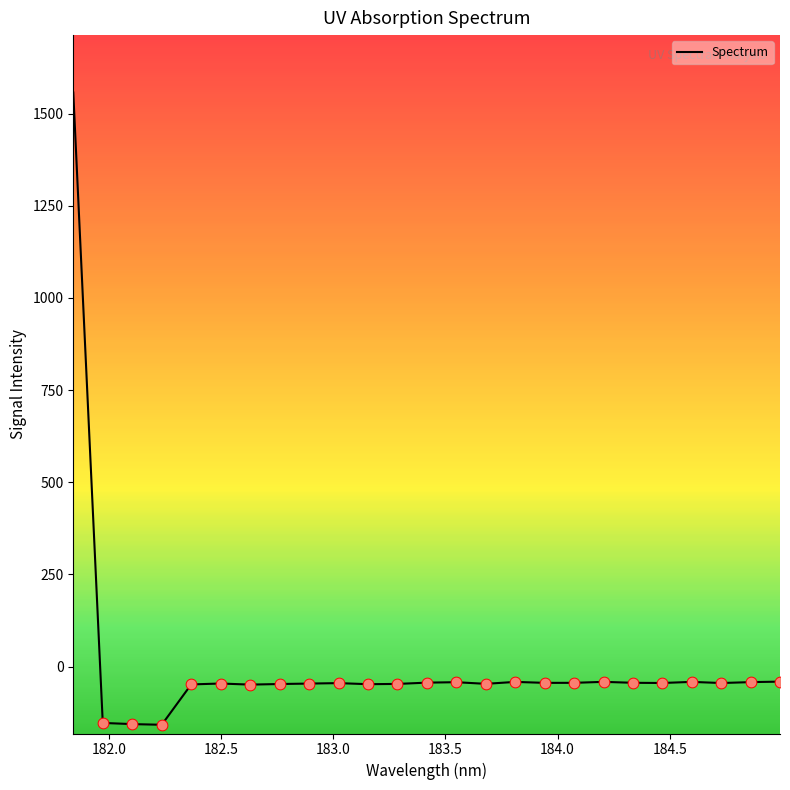

What is the minimum value shown in the chart?

-157.8